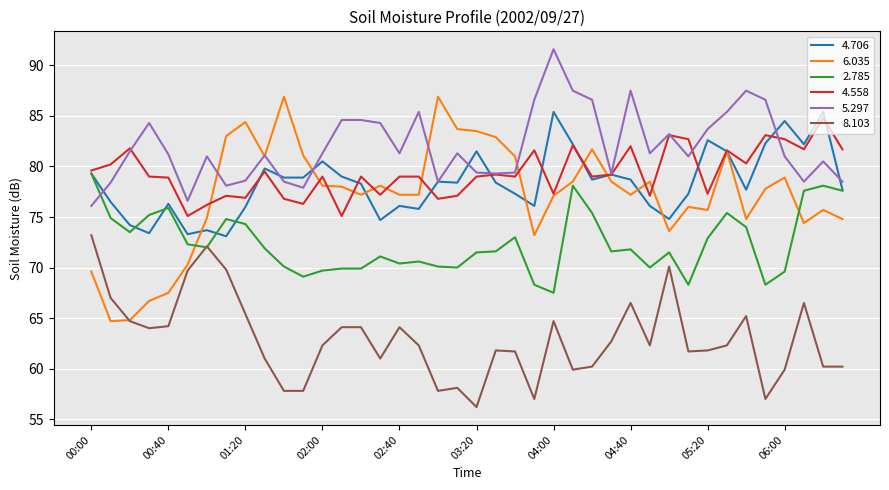

Does the chart have visible grid lines?

Yes